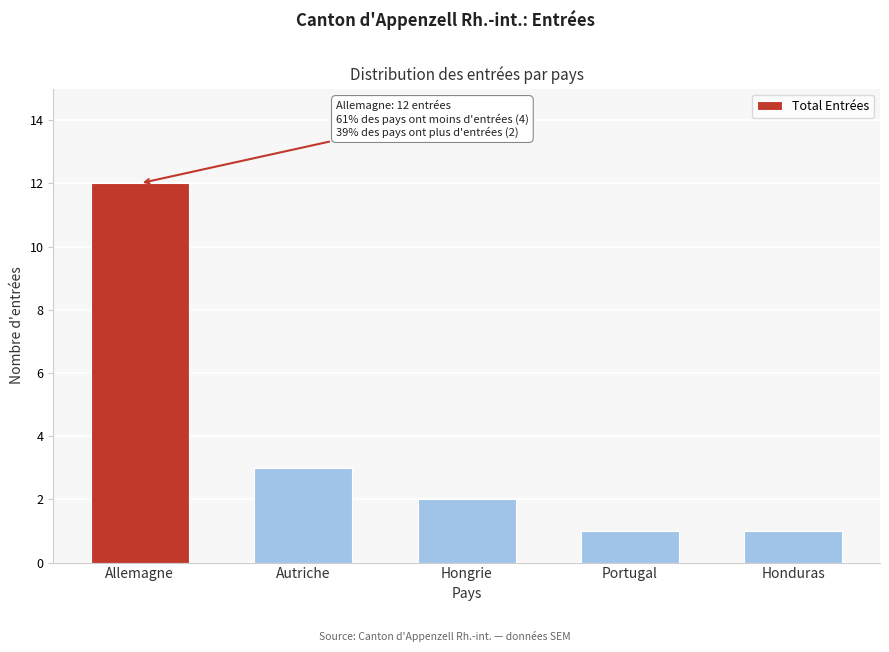

Reading left to right, list all the values displayed in this chart.

Allemagne=12	Autriche=3	Hongrie=2	Portugal=1	Honduras=1